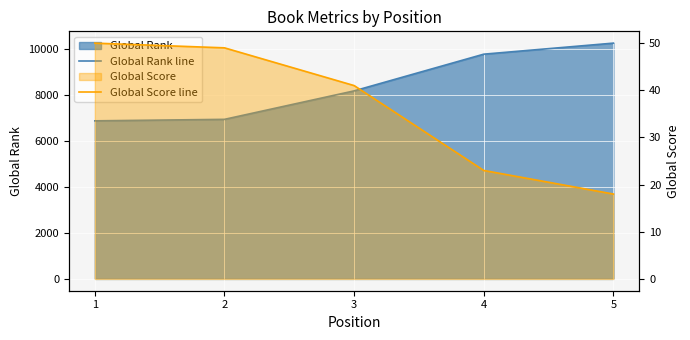

True or false: Global Rank line and Global Score line intersect in this chart.

False